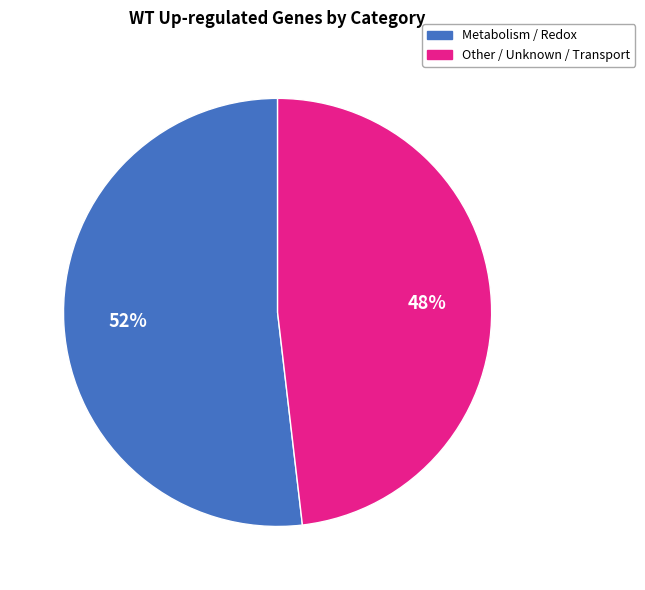

To the nearest percent, what is the average slice percentage?

50%